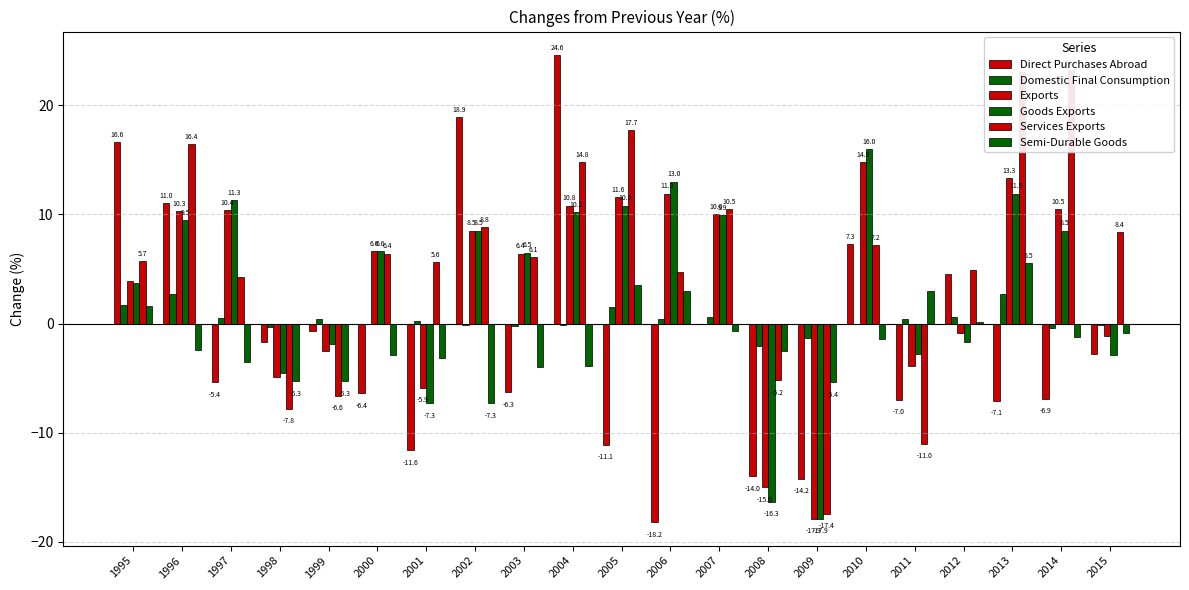

Does the chart contain stacked bars?

No